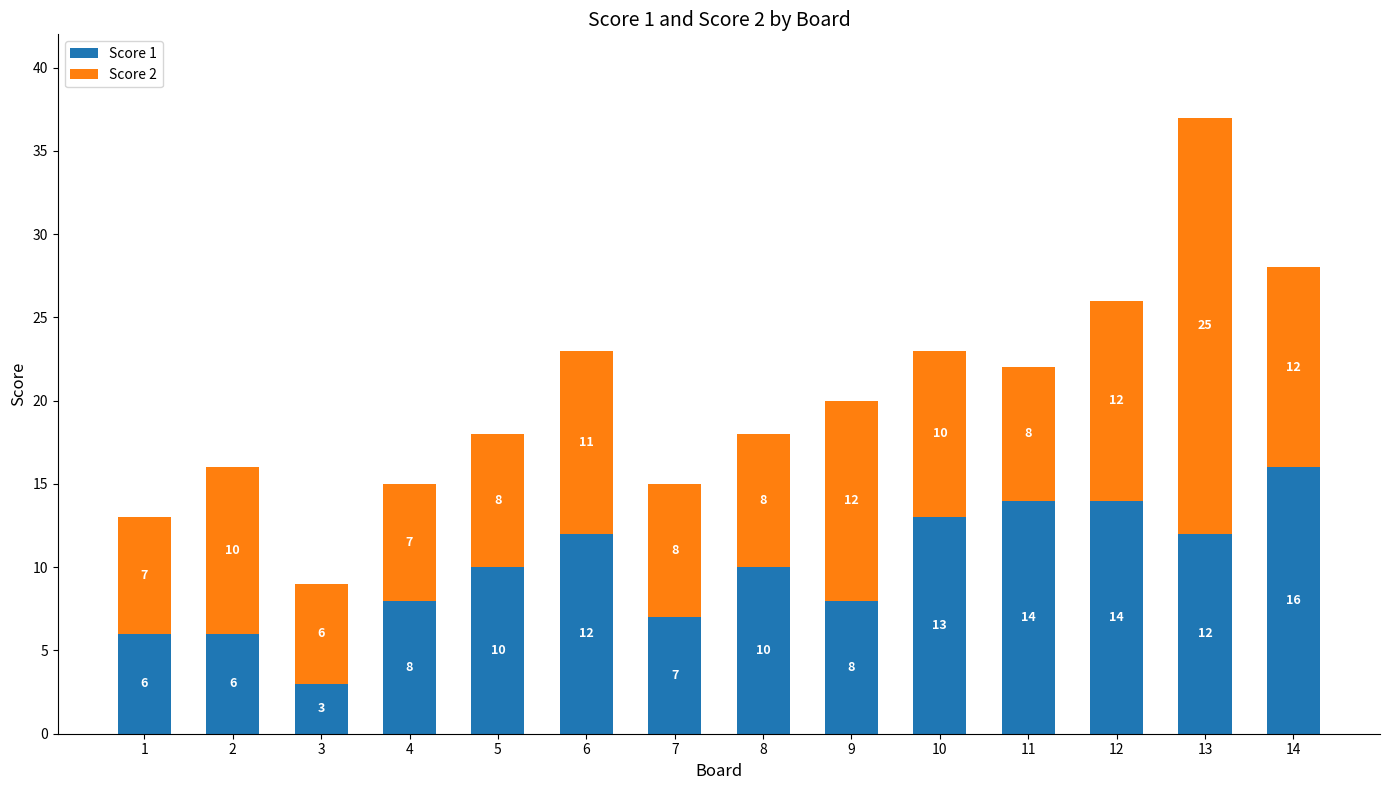

What is the sum of all Score 1 values?

139